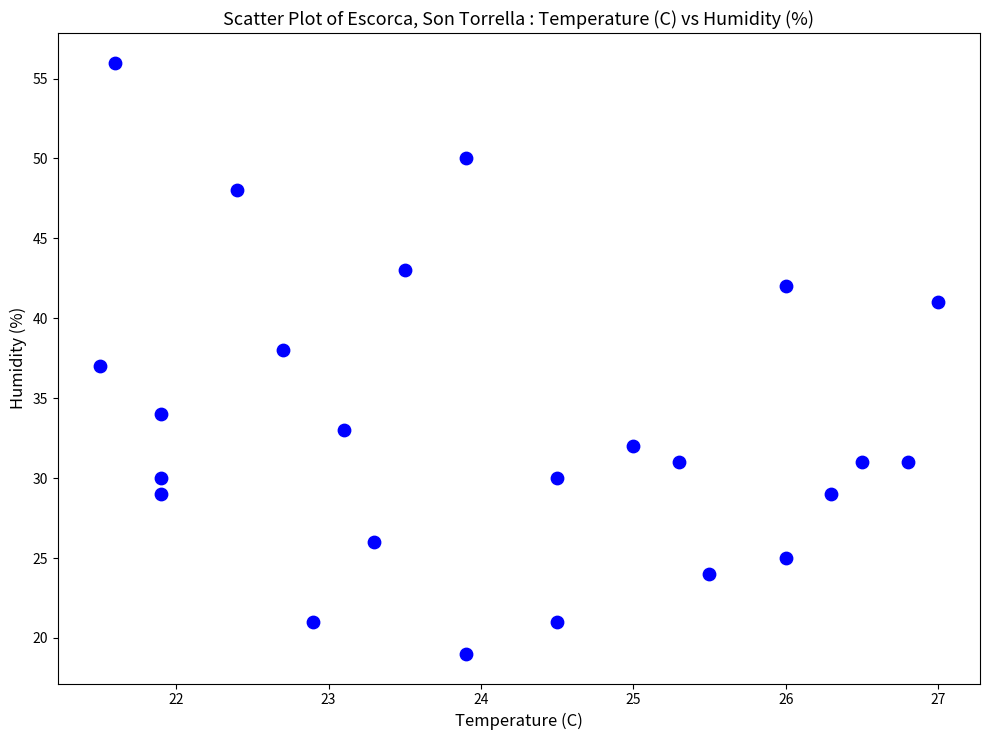

What is the range of Y values (max minus min)?

37